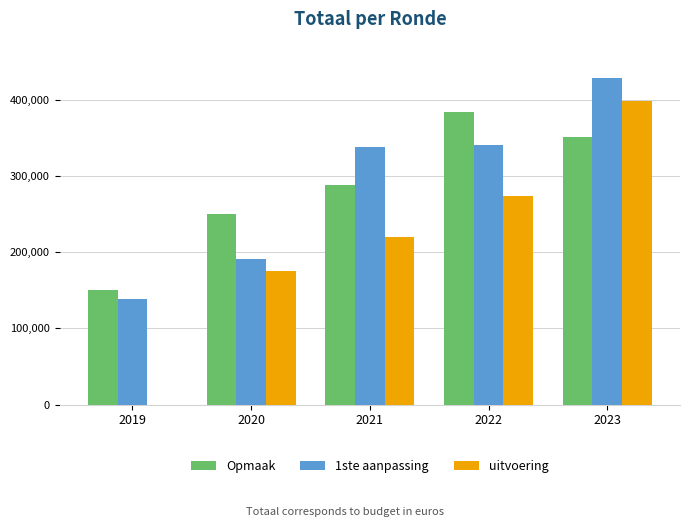

Which series changed the most between 2019 and 2022?

uitvoering